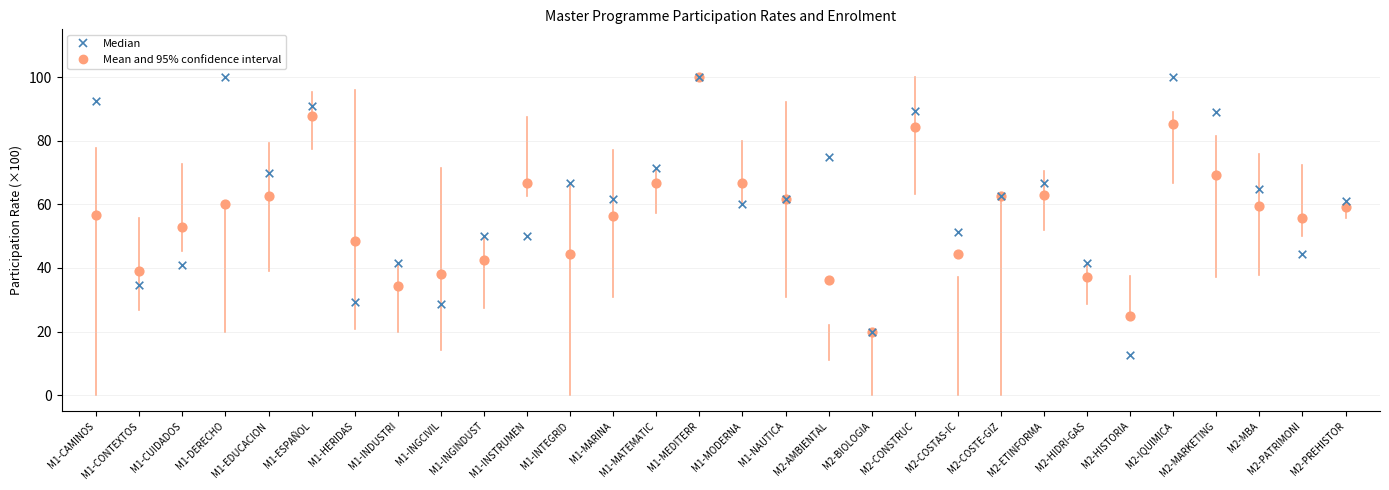

What are all the series names shown in the legend?

Median, Mean and 95% confidence interval